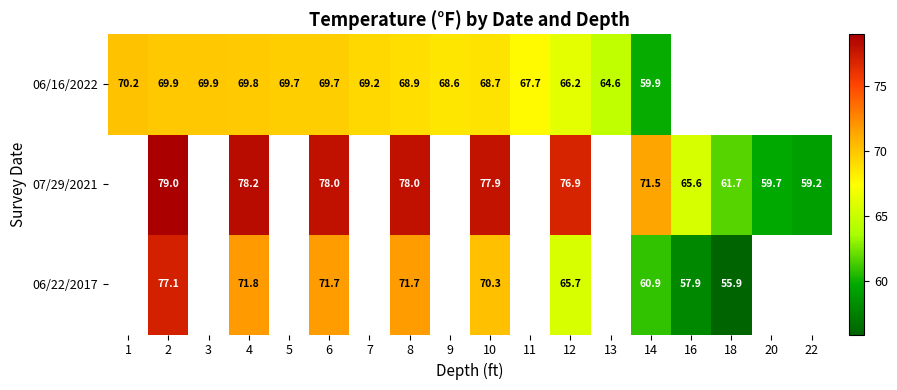

The value of 07/29/2021 at 18 is 21.3. True or false?

False